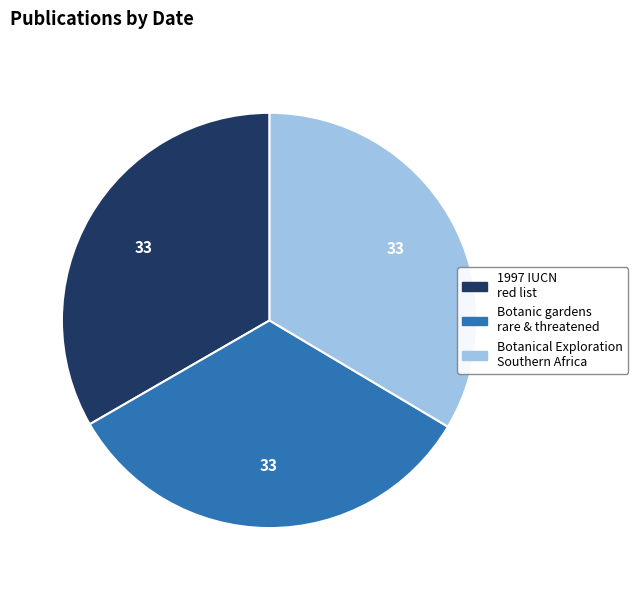

Is there a majority slice in this chart?

No